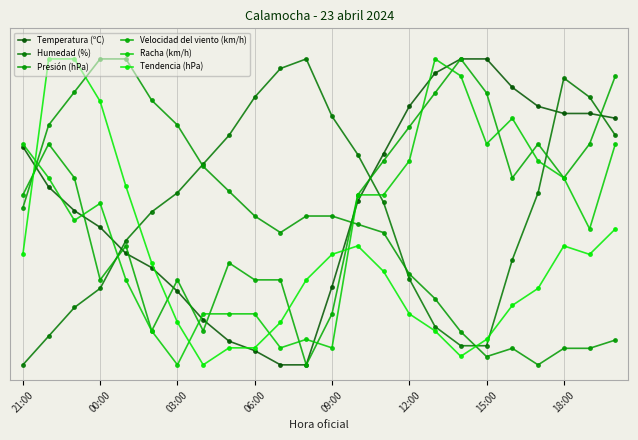

Is this an area chart (filled region under the line)?

No